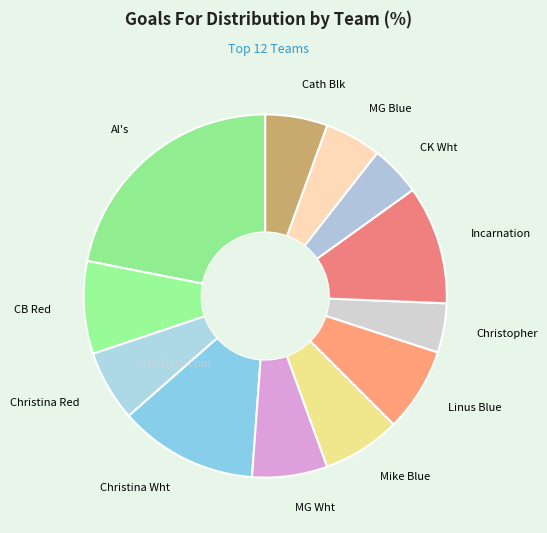

Do Cath Blk and Al's together represent more than half of the pie?

No